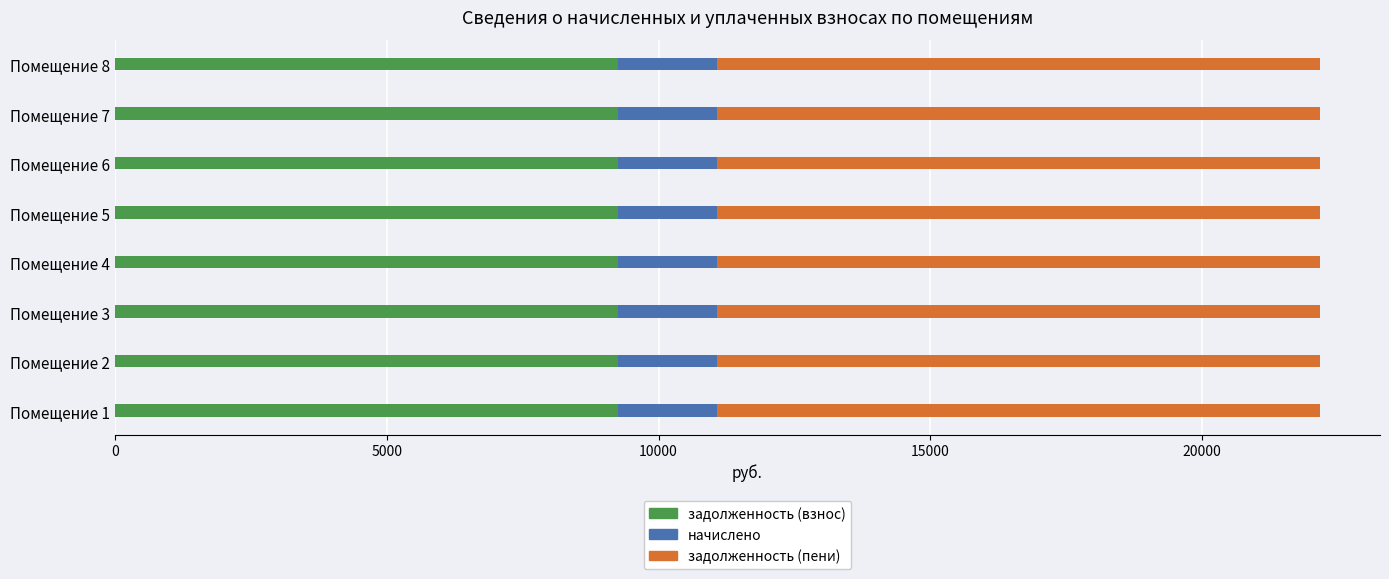

The value of задолженность (взнос) at Помещение 4 is 9244.8. True or false?

True